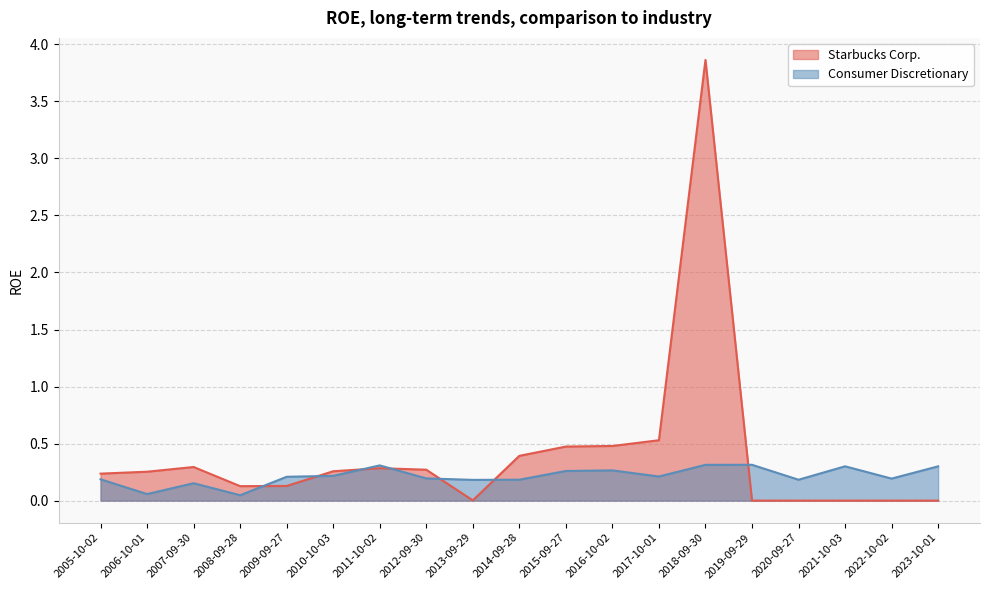

What is the sum of all Starbucks Corp. values?

7.6